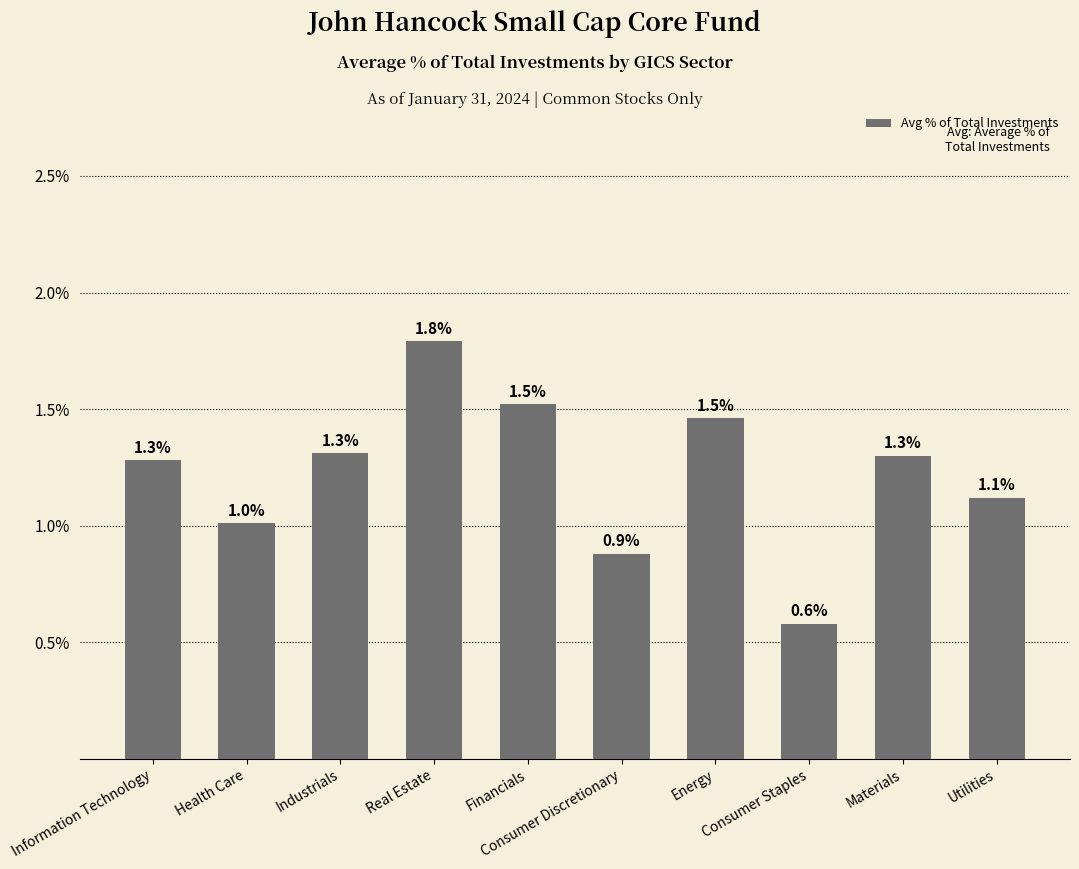

What is the difference between the second highest and second lowest values?

0.6